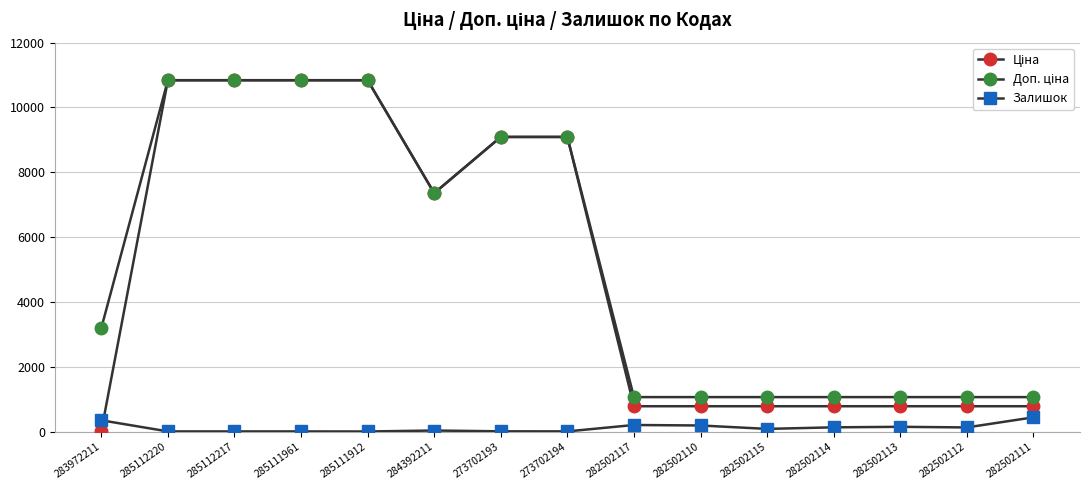

At which category is the sum across all series the highest?

285112220